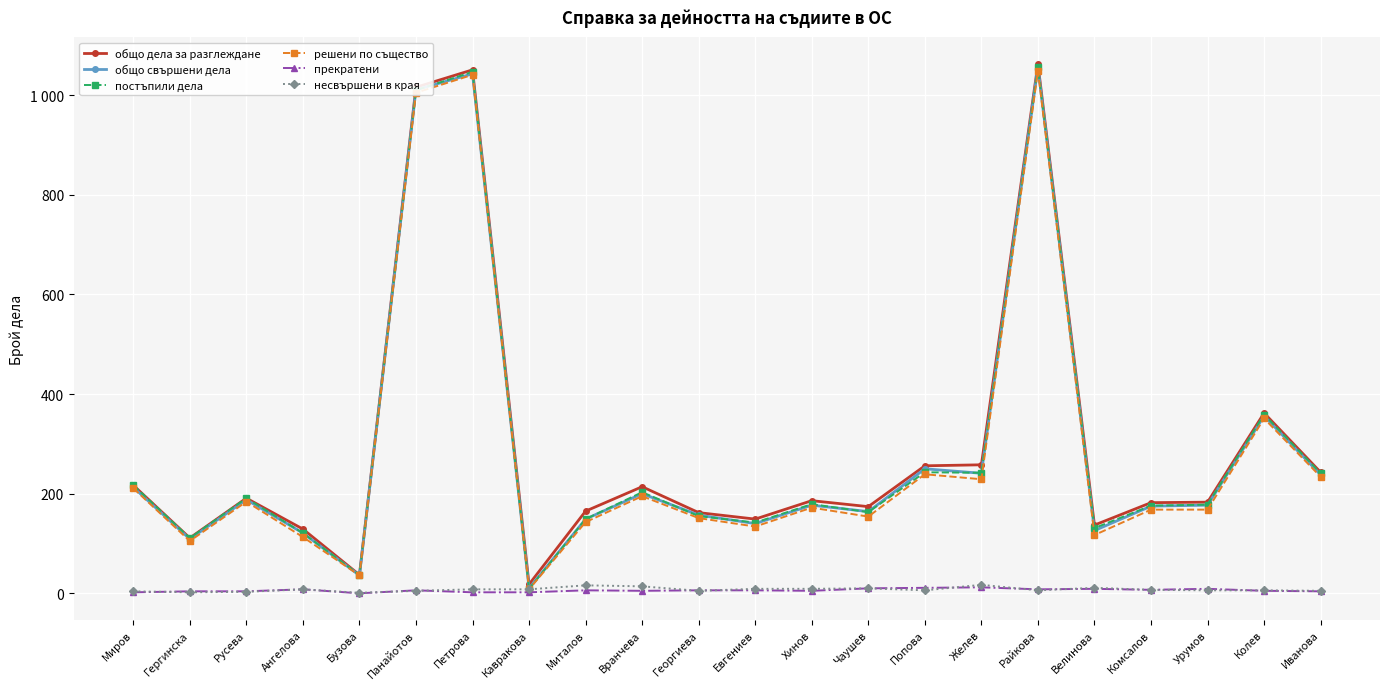

How many values in the общо свършени дела series are below 177?

10